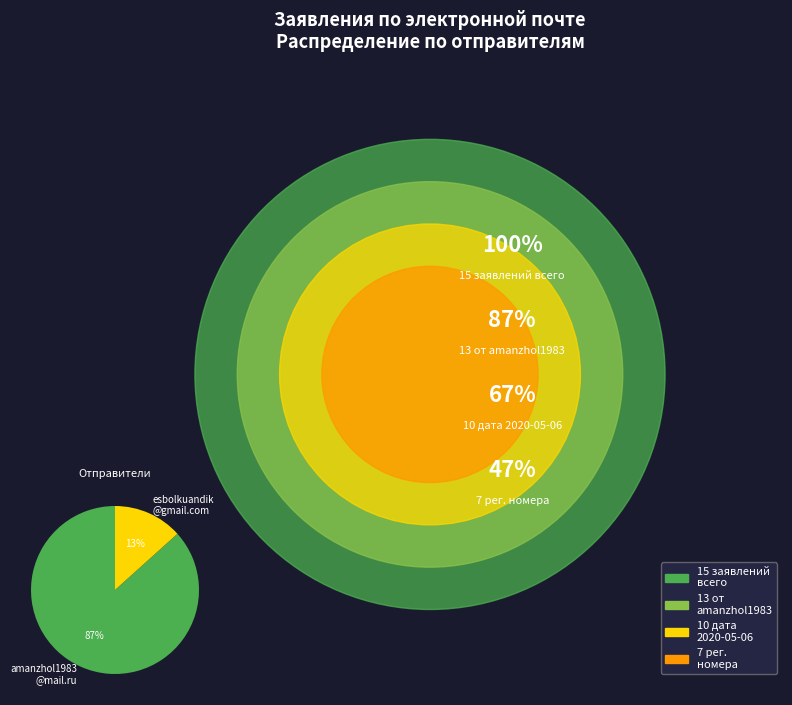

To the nearest percent, what portion does amanzhol1983 @mail.ru represent?

87%